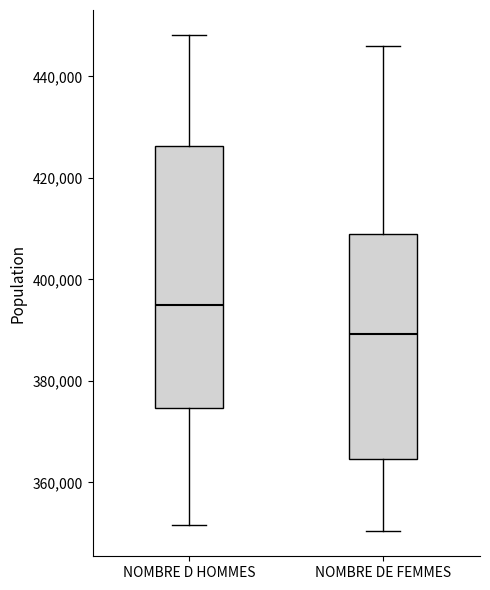

Which box is the tallest, from its lower edge to its upper edge?

NOMBRE D HOMMES